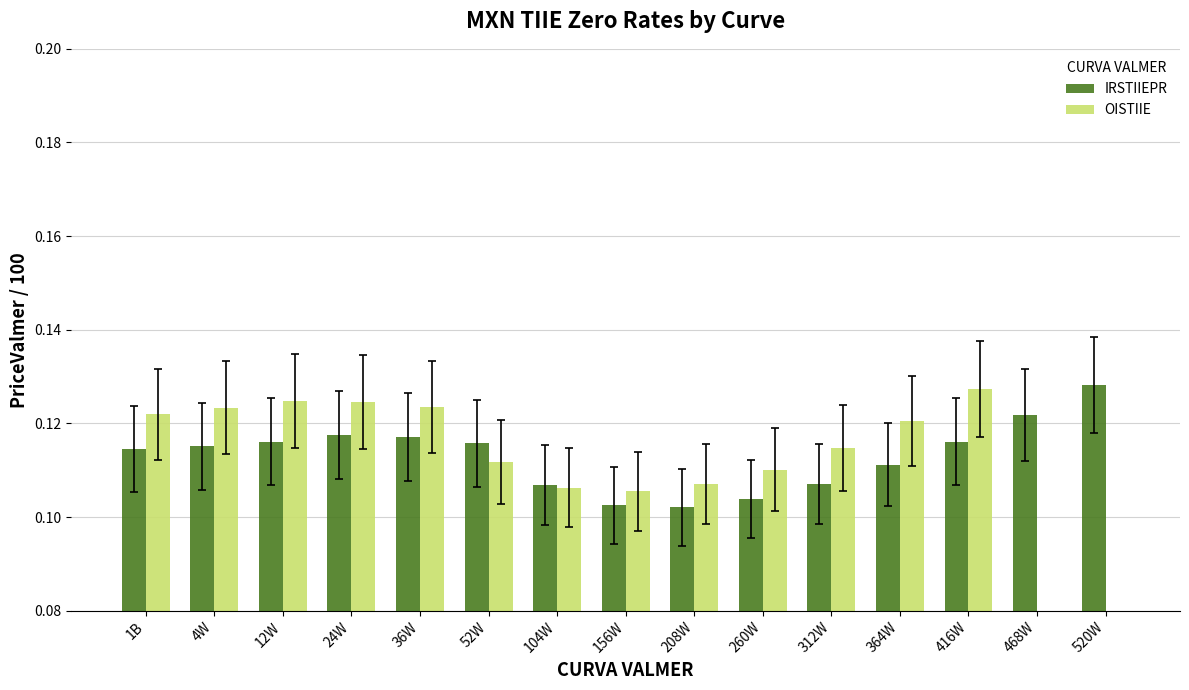

Reading left to right, transcribe all the data shown in this chart.

IRSTIIEPR: 0.1	0.1	0.1	0.1	0.1	0.1	0.1	0.1	0.1	0.1	0.1	0.1	0.1	0.1	0.1
OISTIIE: 0.1	0.1	0.1	0.1	0.1	0.1	0.1	0.1	0.1	0.1	0.1	0.1	0.1	0.0	0.0